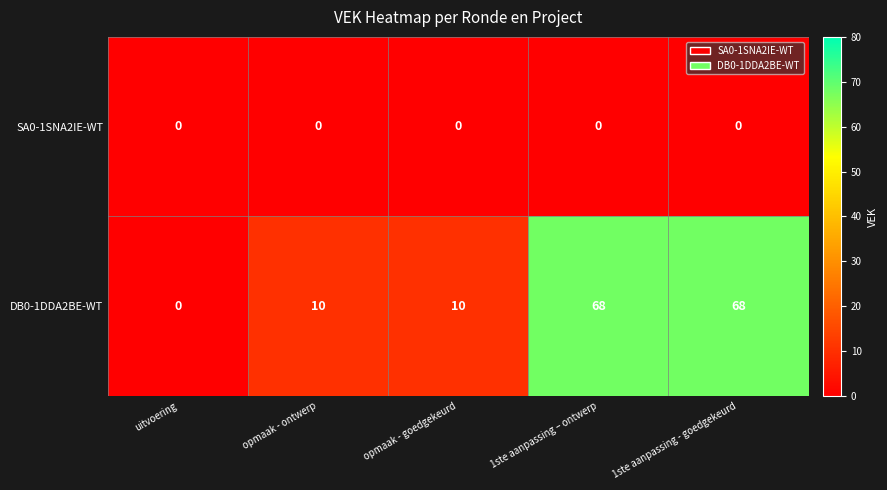

What is the approximate value of DB0-1DDA2BE-WT at 1ste aanpassing - goedgekeurd?

68